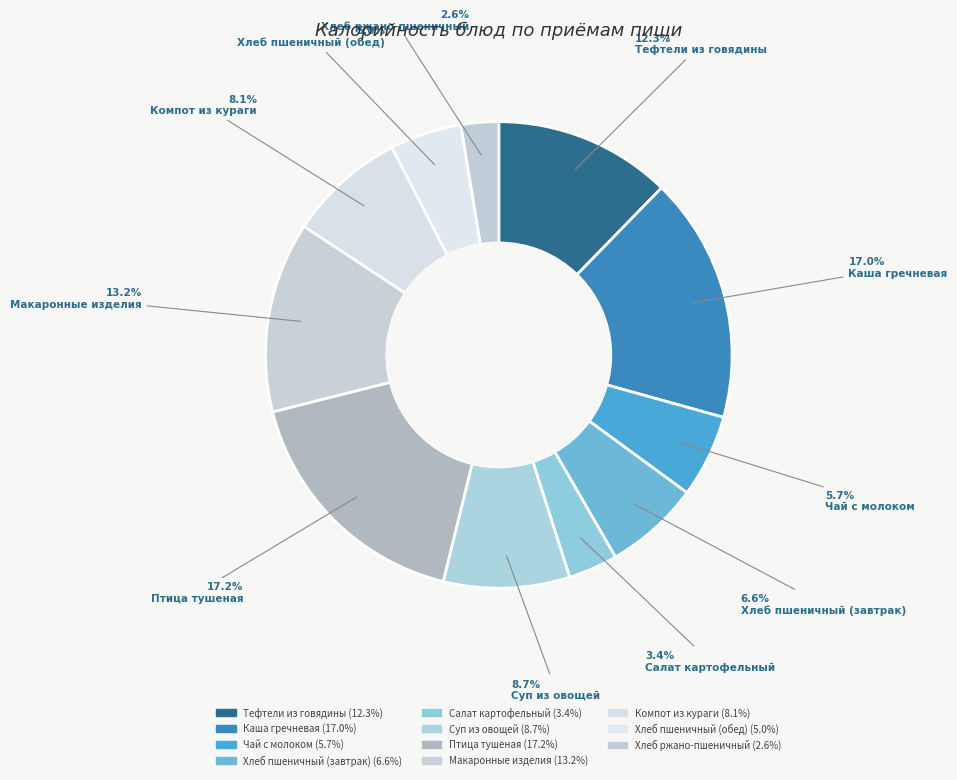

Count the number of slices in the pie.

11